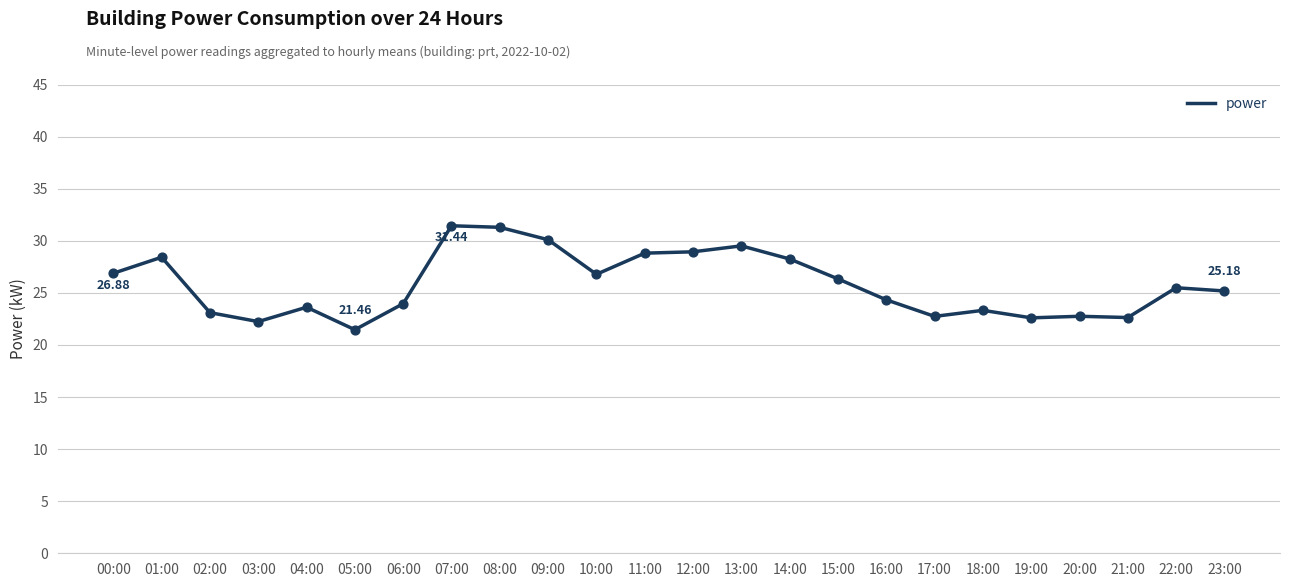

Which has a higher value, 15:00 or 21:00?

15:00